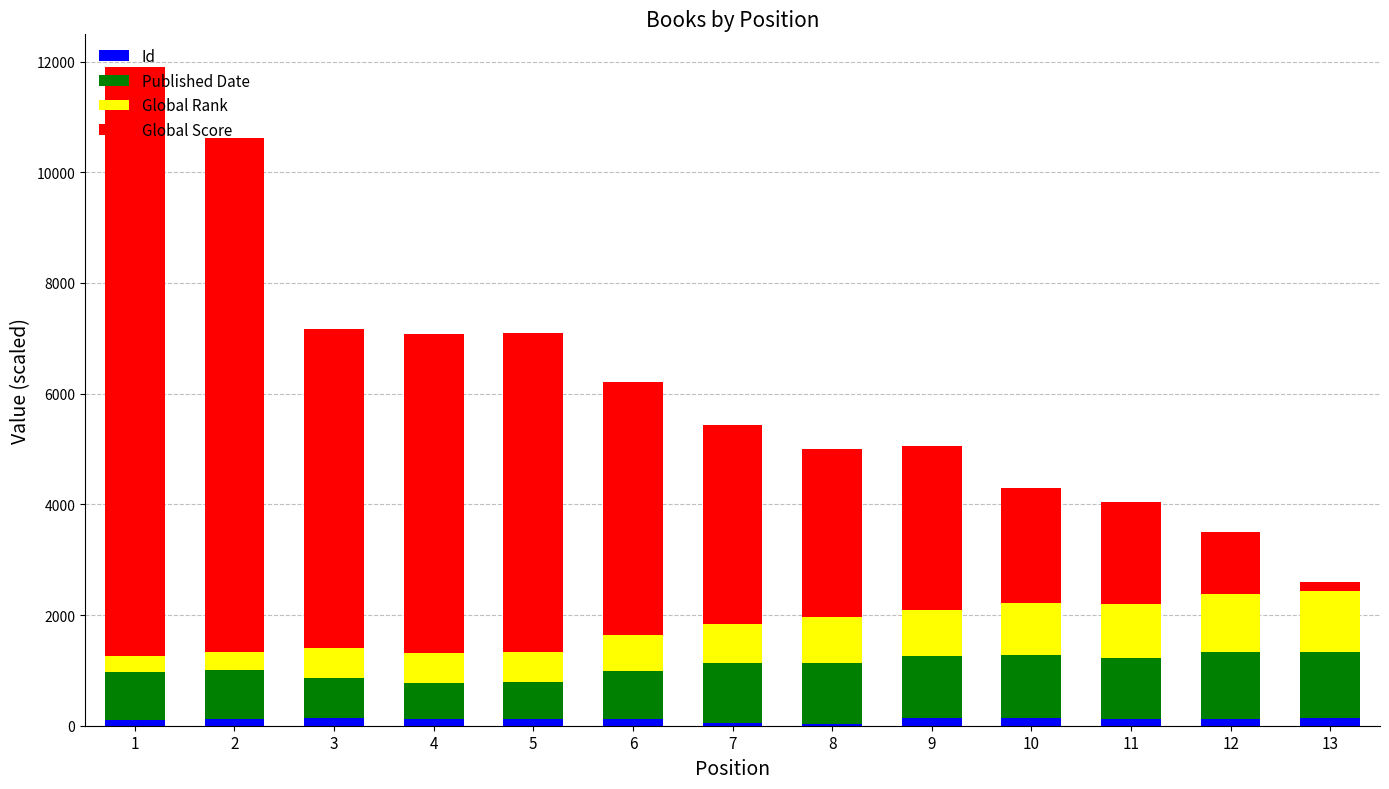

Where is Published Date nearest to the value 925?

2